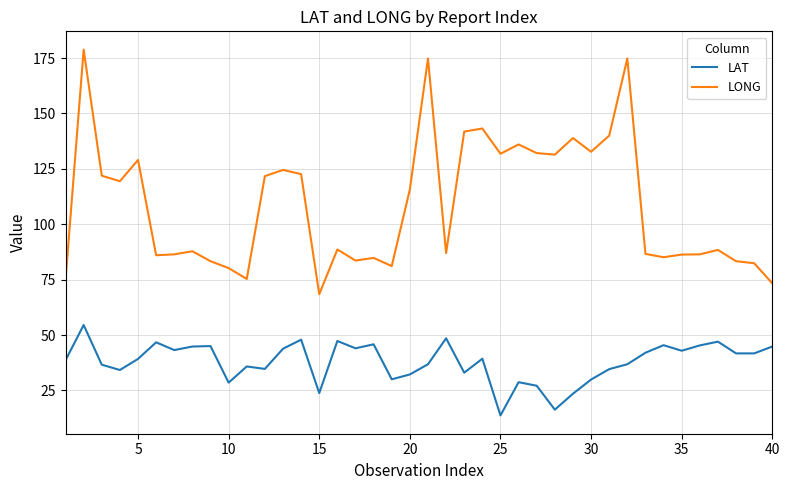

What is the lowest value of the LONG series?

68.4